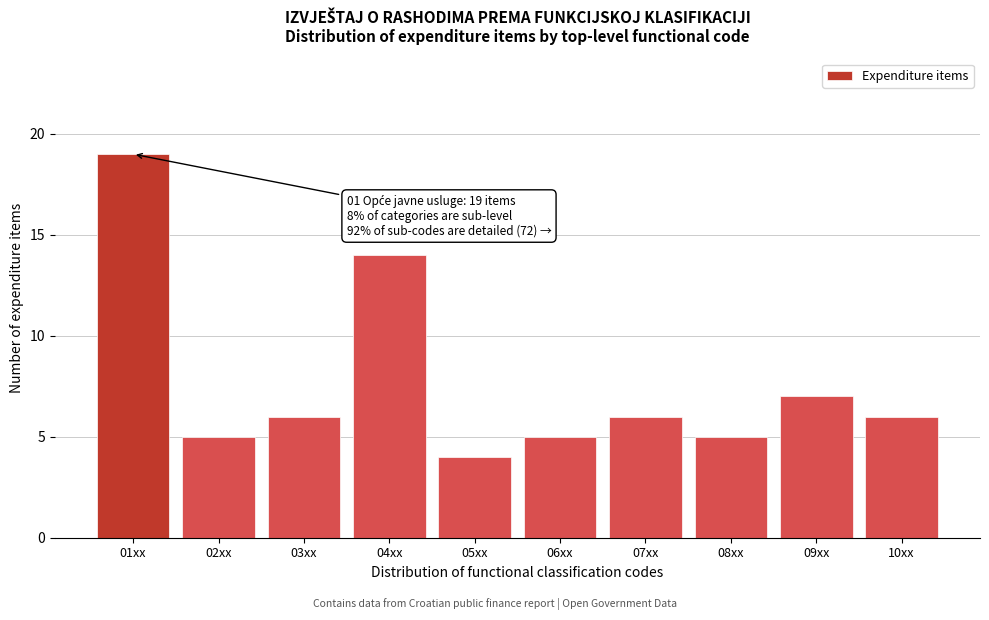

Reading left to right, what are all the values shown in this chart?

01xx=19	02xx=5	03xx=6	04xx=14	05xx=4	06xx=5	07xx=6	08xx=5	09xx=7	10xx=6